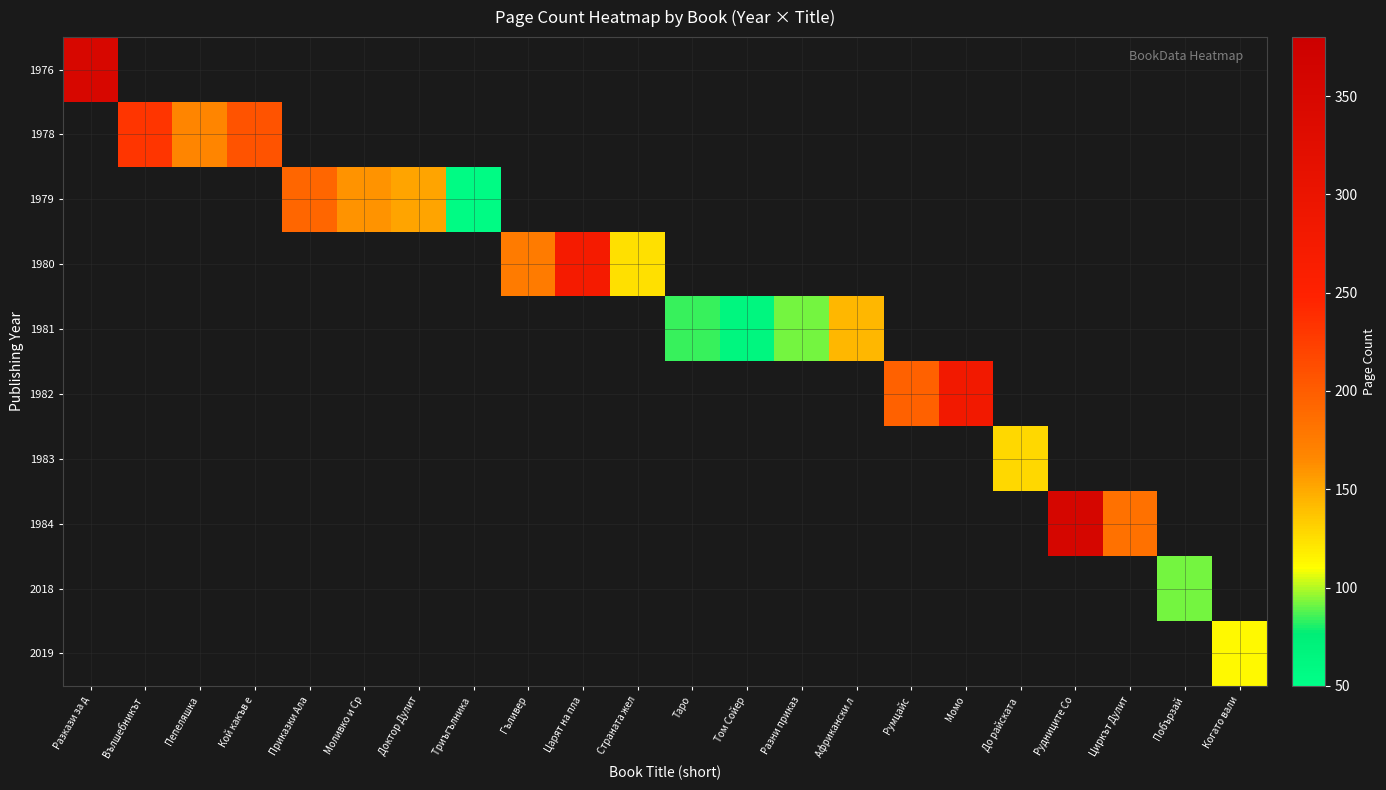

Which has a higher value, Страната жел or Царят на пла?

Царят на пла